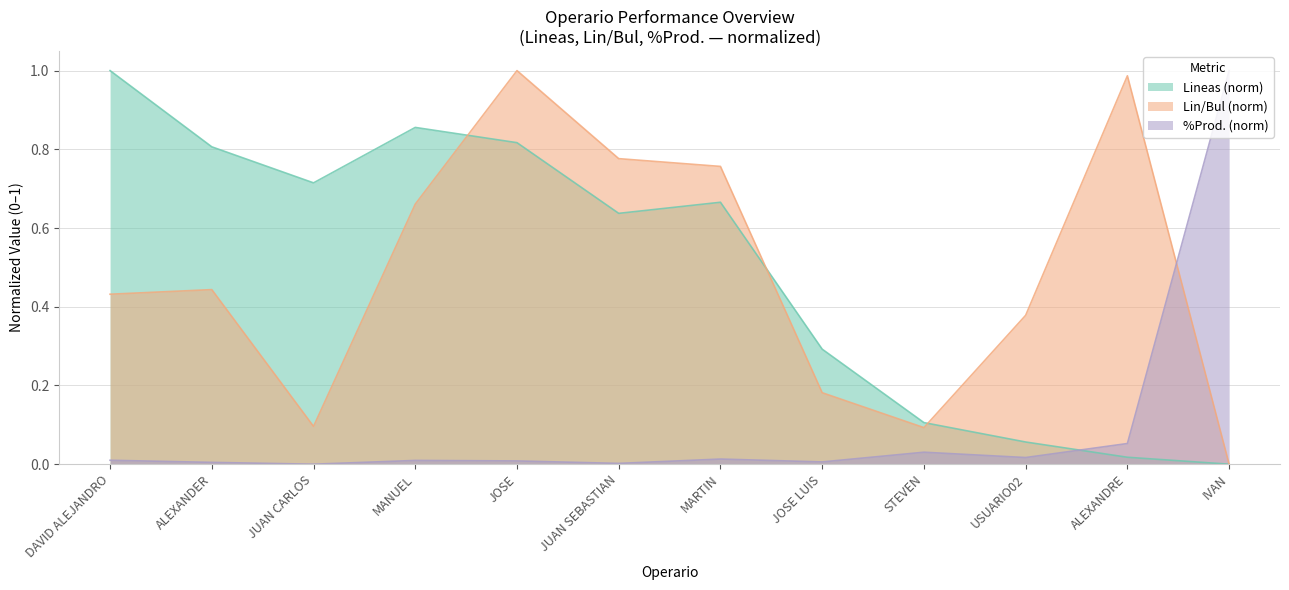

After their last crossing, which series has the higher values: Lineas or %Prod.?

%Prod.